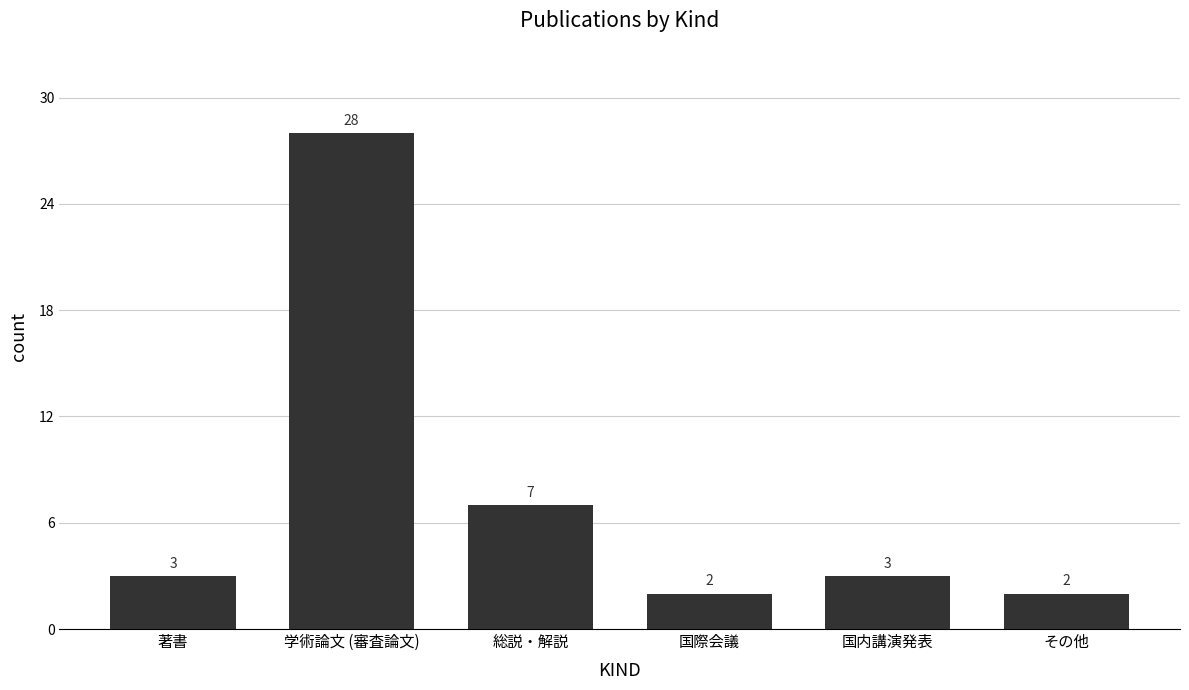

Reading left to right, transcribe all the data shown in this chart.

著書=3	学術論文 (審査論文)=28	総説・解説=7	国際会議=2	国内講演発表=3	その他=2